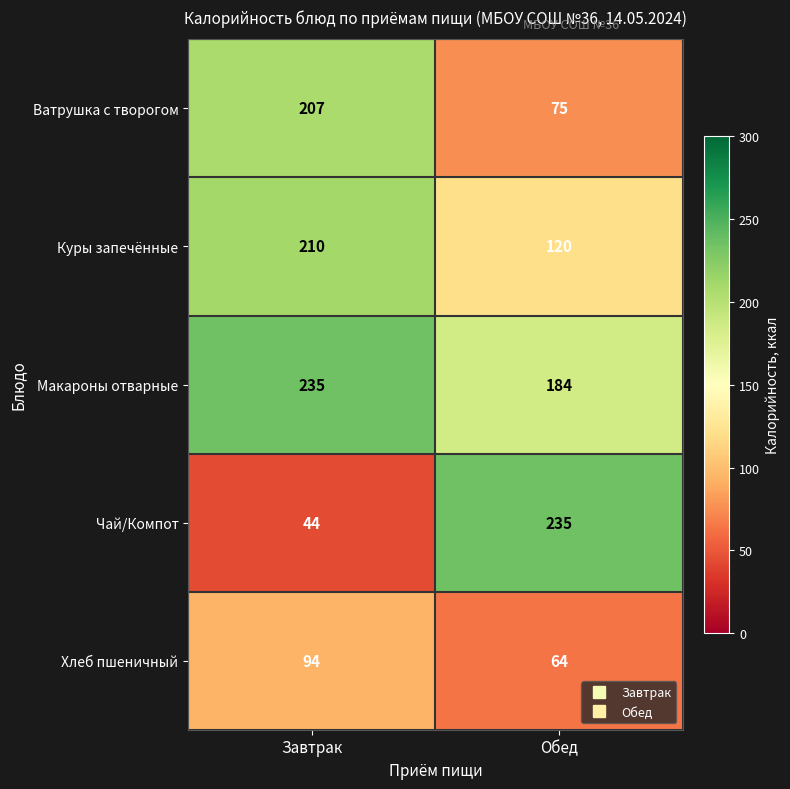

Reading right to left, what are all the values shown in this chart?

Ватрушка с творогом: 75	207
Куры запечённые: 120	210
Макароны отварные: 184	235
Чай/Компот: 235	44
Хлеб пшеничный: 64	94